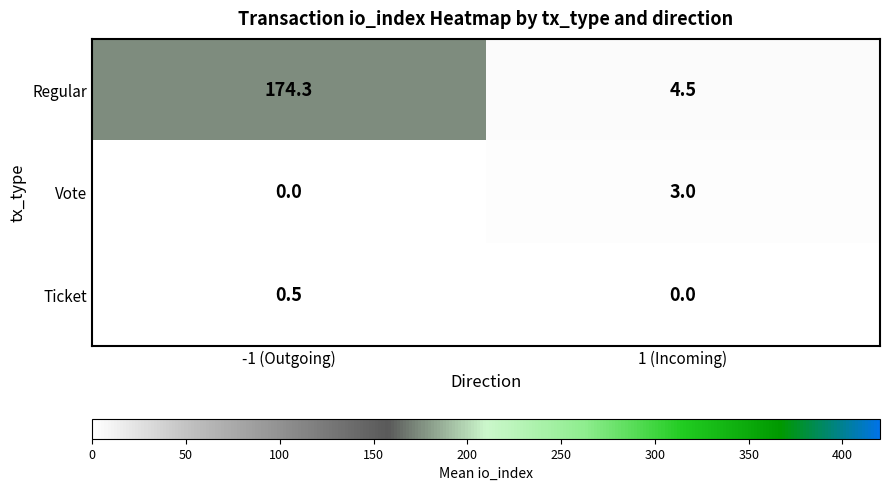

At which label does Regular reach its peak?

-1 (Outgoing)